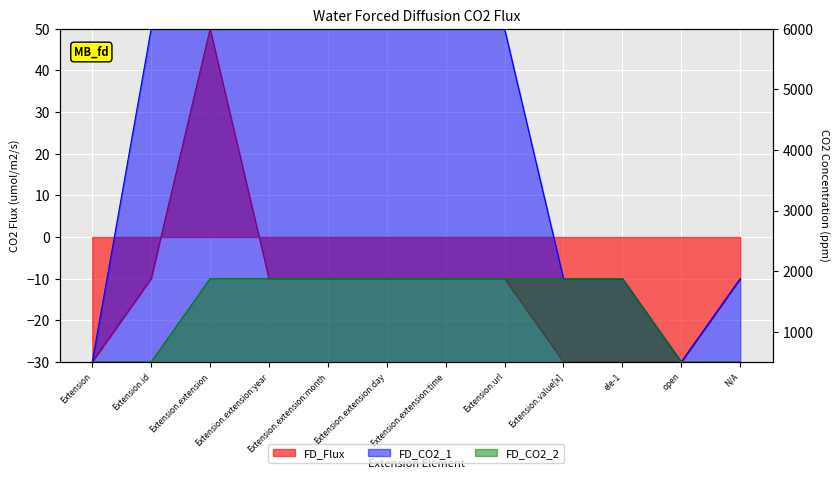

Reading right to left, what are all the values shown in this chart?

FD_Flux: N/A=-10	open=-30	ele-1=-30	Extension.value[x]=-30	Extension.url=-10	Extension.extension:time=-10	Extension.extension:day=-10	Extension.extension:month=-10	Extension.extension:year=-10	Extension.extension=50	Extension.id=-10	Extension=-30
FD_CO2_1: N/A=1875	open=500	ele-1=1875	Extension.value[x]=1875	Extension.url=6000	Extension.extension:time=6000	Extension.extension:day=6000	Extension.extension:month=6000	Extension.extension:year=6000	Extension.extension=6000	Extension.id=6000	Extension=500
FD_CO2_2: N/A=500	open=500	ele-1=1875	Extension.value[x]=1875	Extension.url=1875	Extension.extension:time=1875	Extension.extension:day=1875	Extension.extension:month=1875	Extension.extension:year=1875	Extension.extension=1875	Extension.id=500	Extension=500